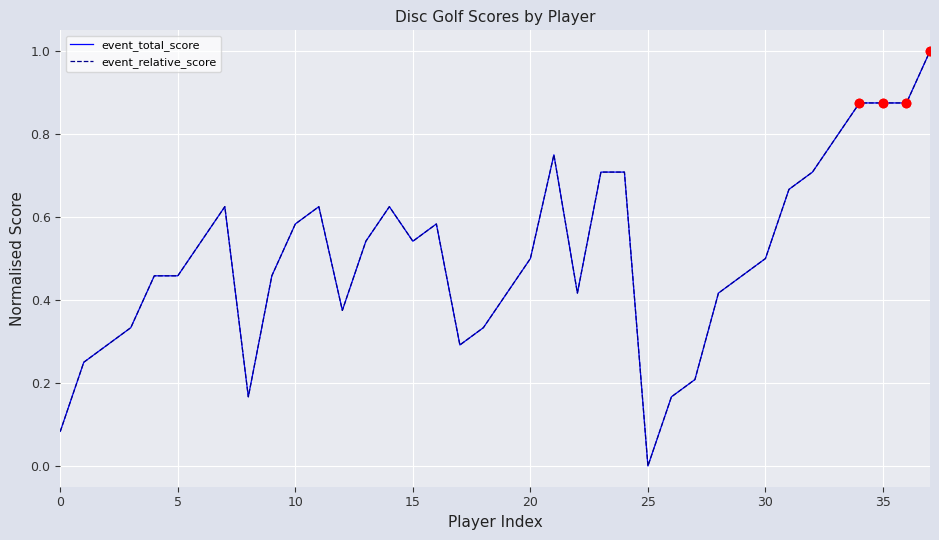

Which category has the lowest value across all series?

25